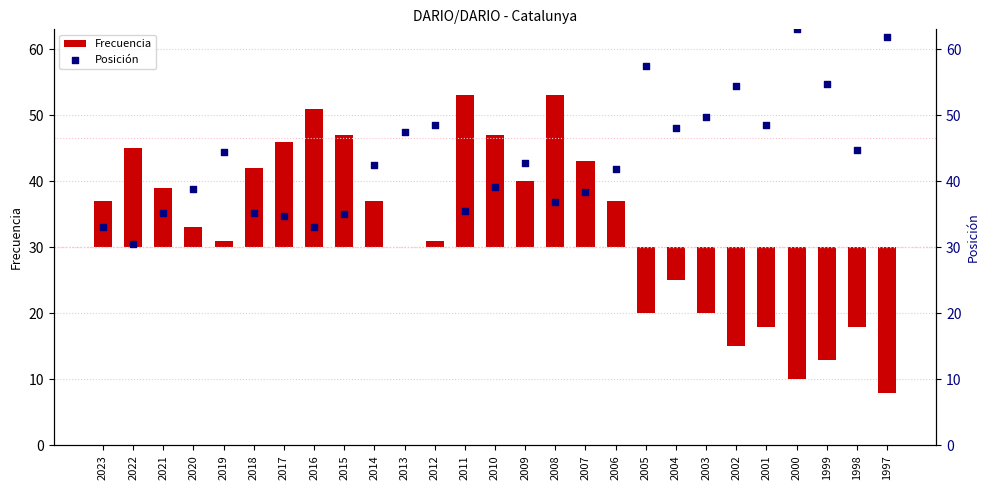

Which series reaches the maximum Y coordinate?

Posición